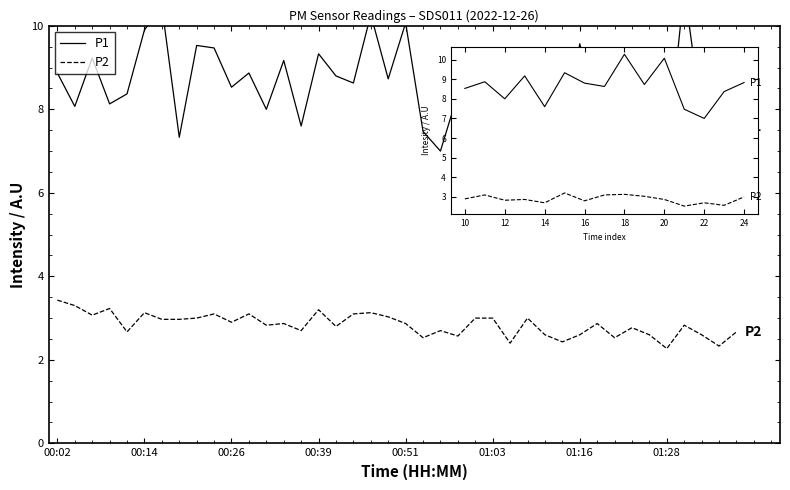

What is the difference between the P2 values at 15 and 28?

0.6